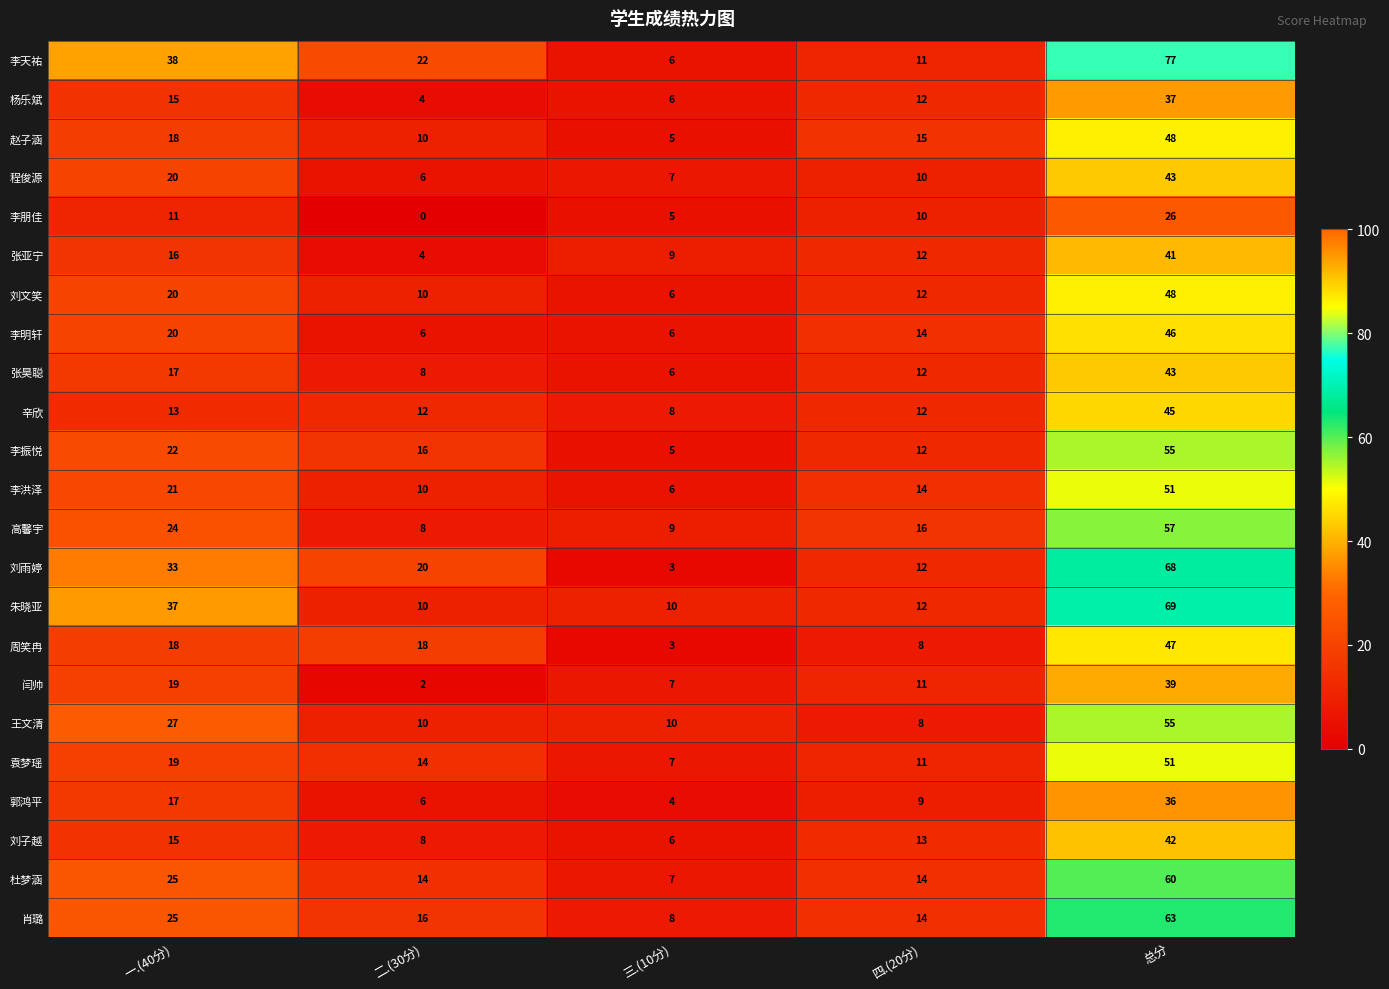

True or false: 杜梦涵 has a value of 37 at 总分.

False